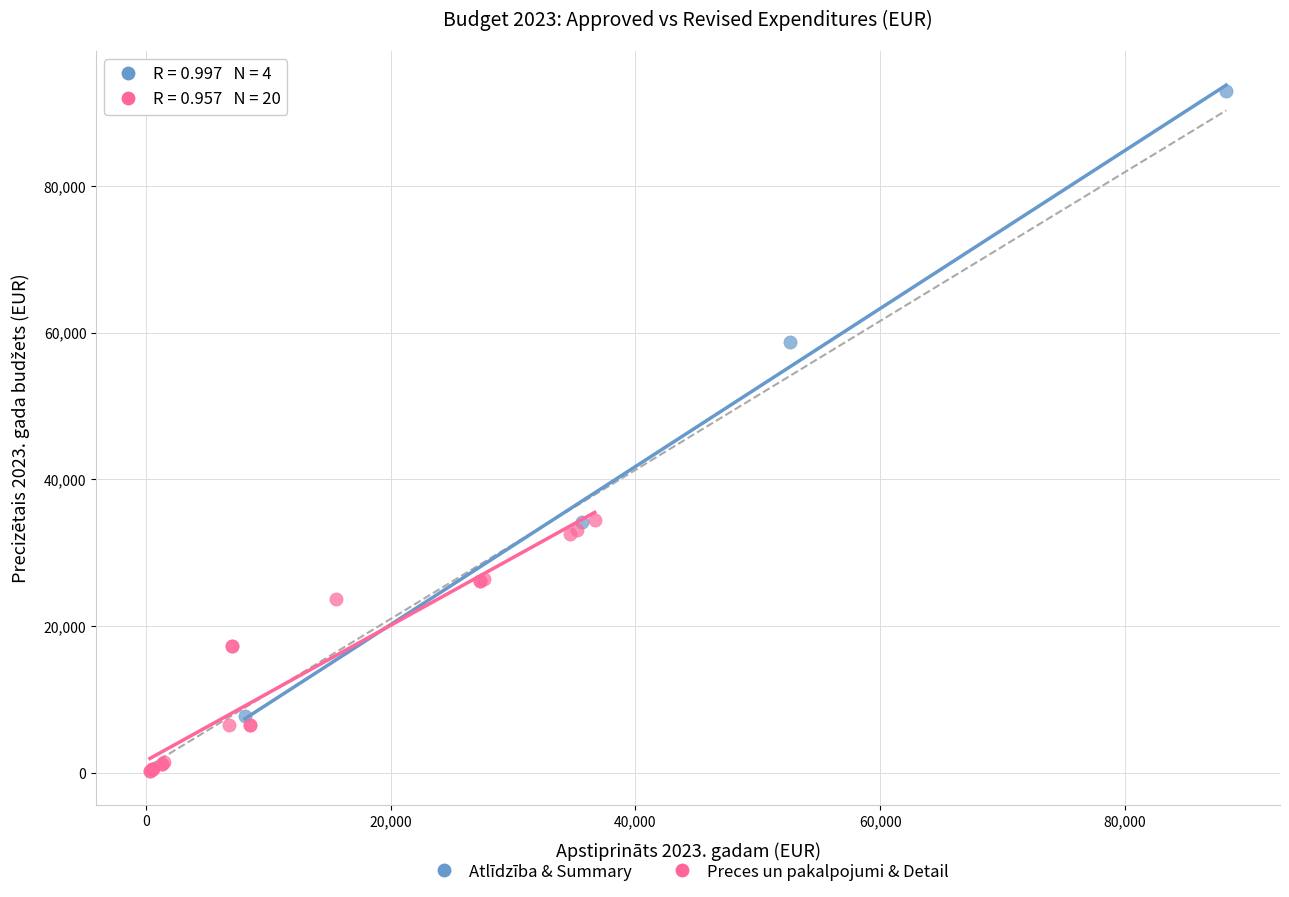

Which series has the widest spread of Y values?

Atlīdzība & Summary